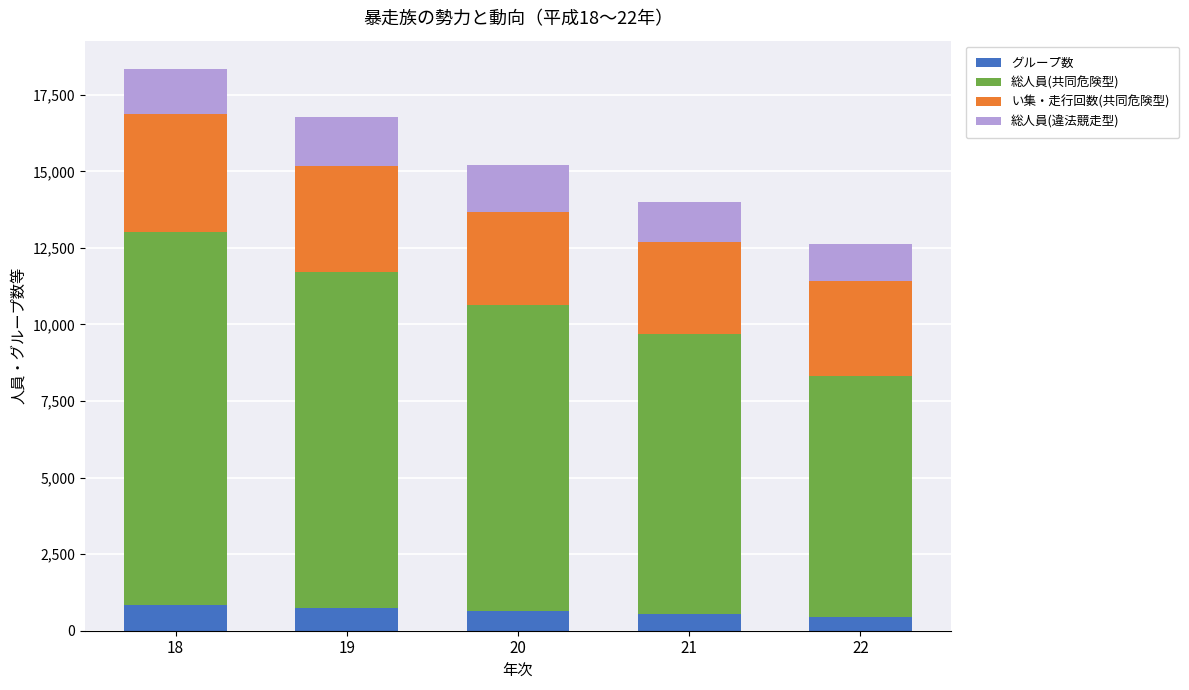

What is the minimum value for グループ数?

462